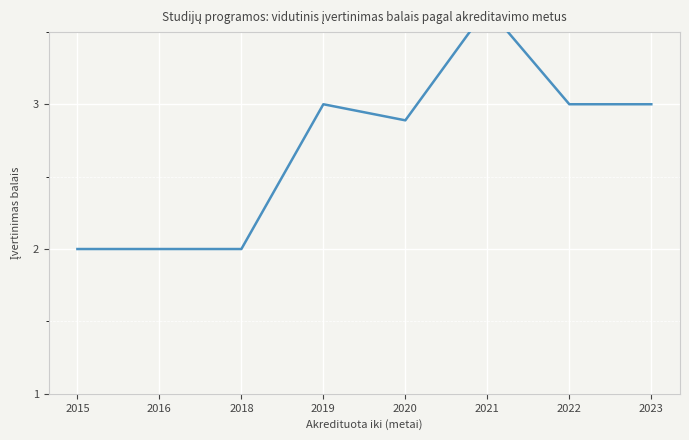

Where is the first local maximum?

2019